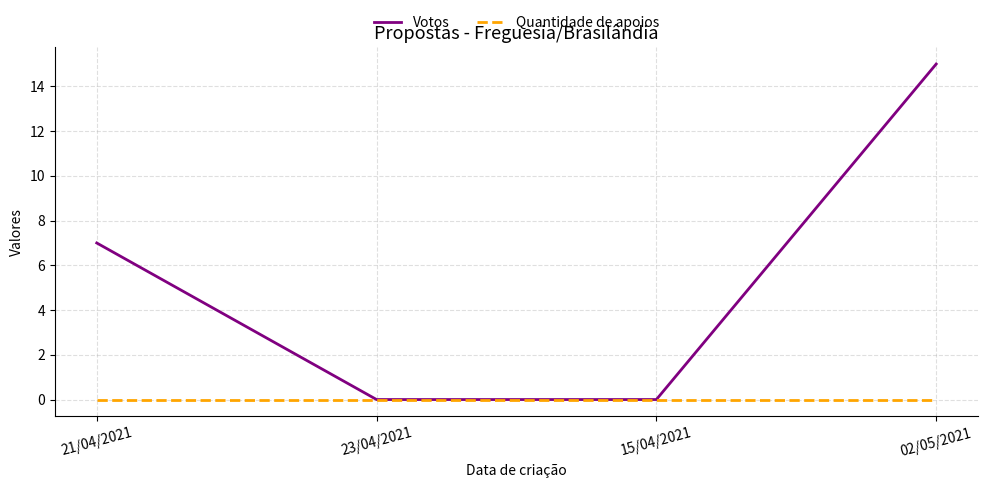

What position from the left is 02/05/2021?

4